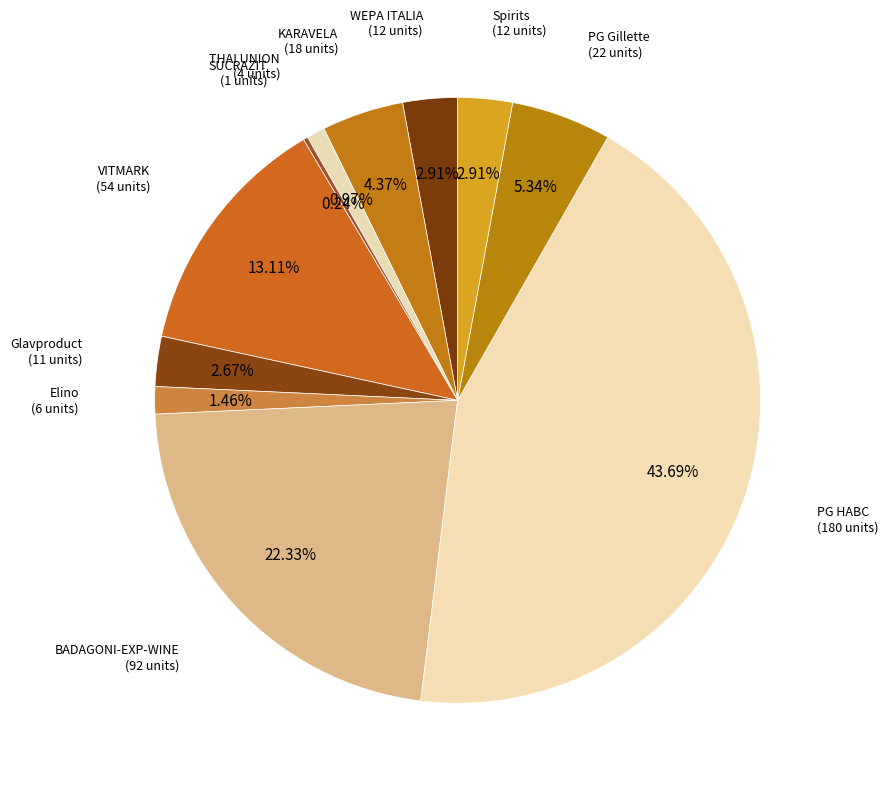

Combined, do Spirits and KARAVELA account for over 50%?

No